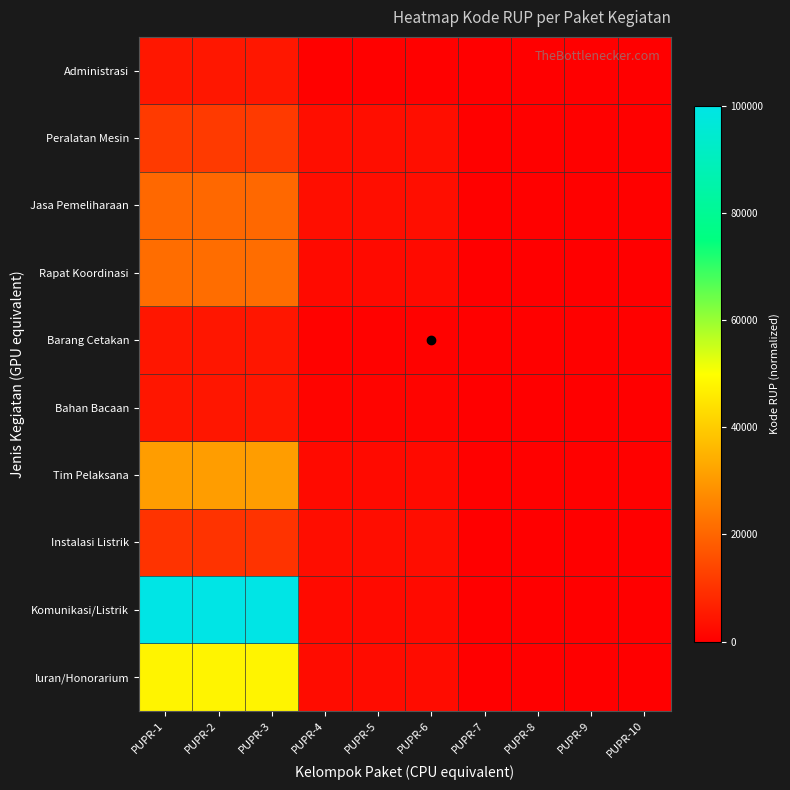

What is the greatest value displayed?

100000.0